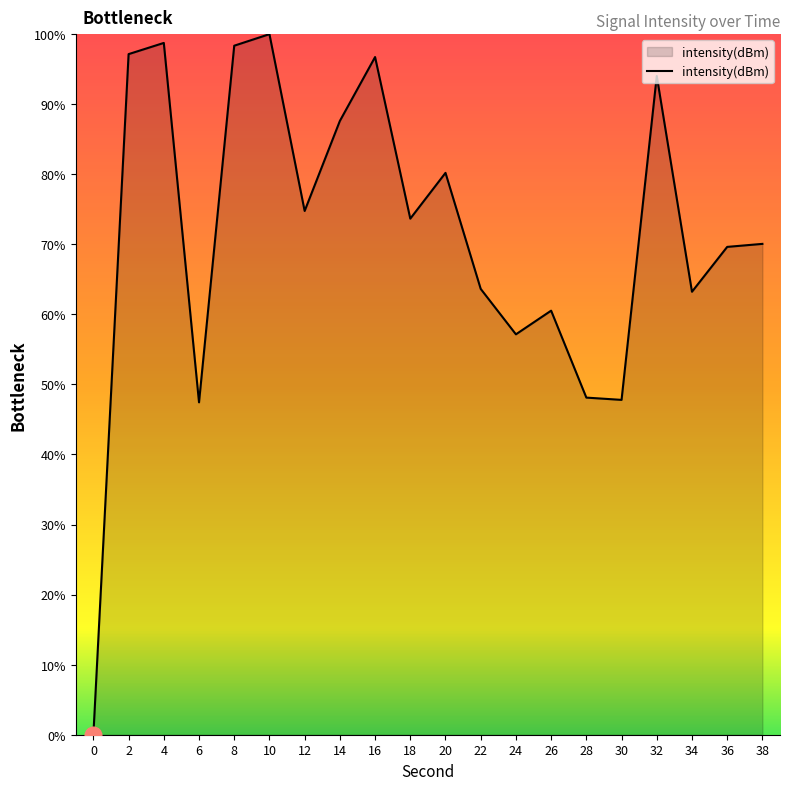

What value does the data have at 8?

98.4